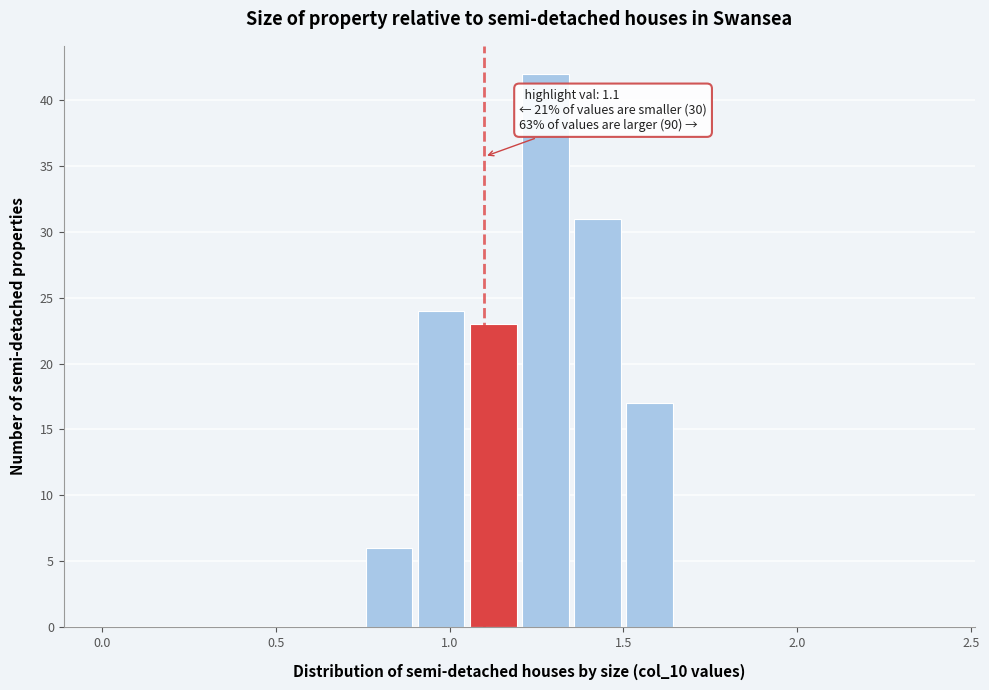

Around what value on the x-axis is the tallest bar? Give the approximate position of its centre, as read against the axis.

1.30